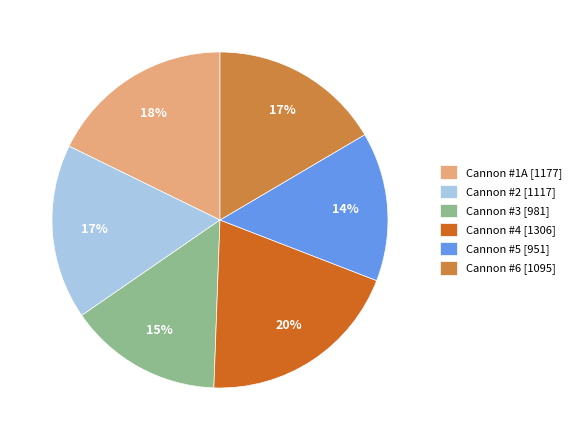

Does any single category account for the majority?

No